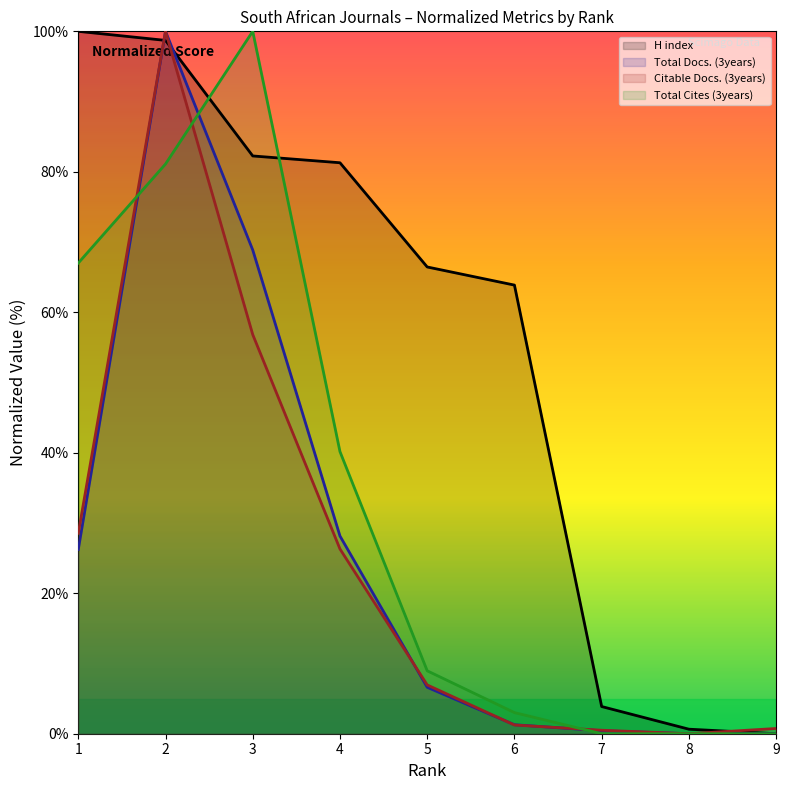

True or false: Citable Docs. (3years) has a value of 0.7 at 7.

False